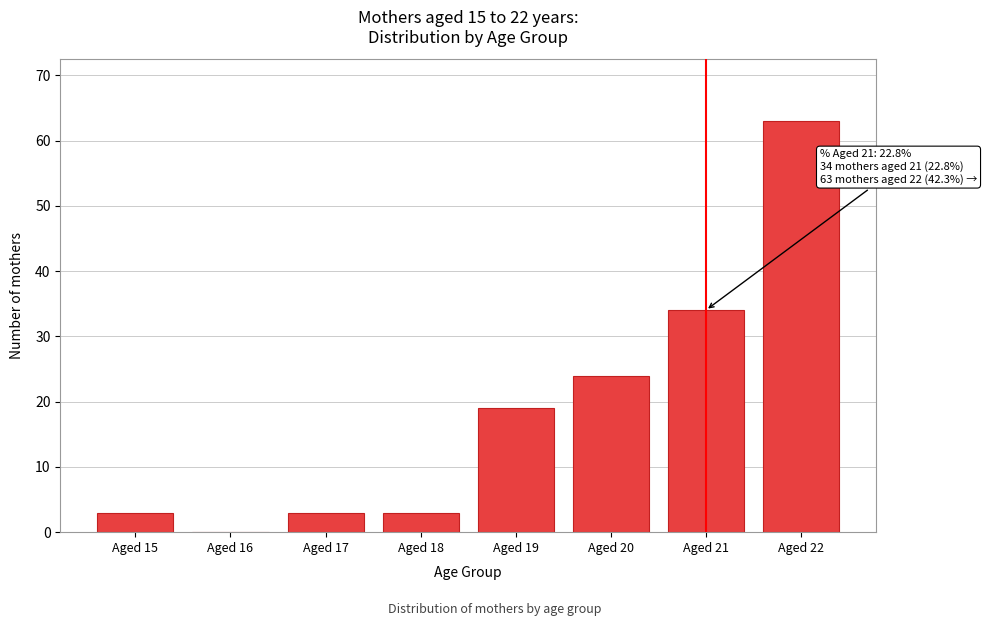

Reading left to right, list all the values displayed in this chart.

Aged 15=3	Aged 16=0	Aged 17=3	Aged 18=3	Aged 19=19	Aged 20=24	Aged 21=34	Aged 22=63